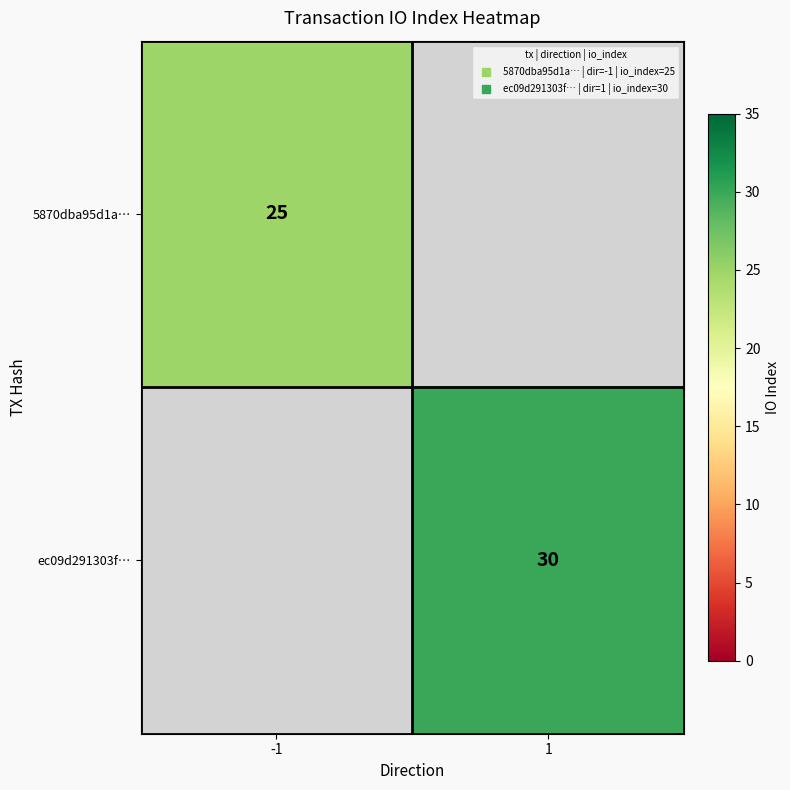

At which label is 5870dba95d1a… closest to 25?

-1